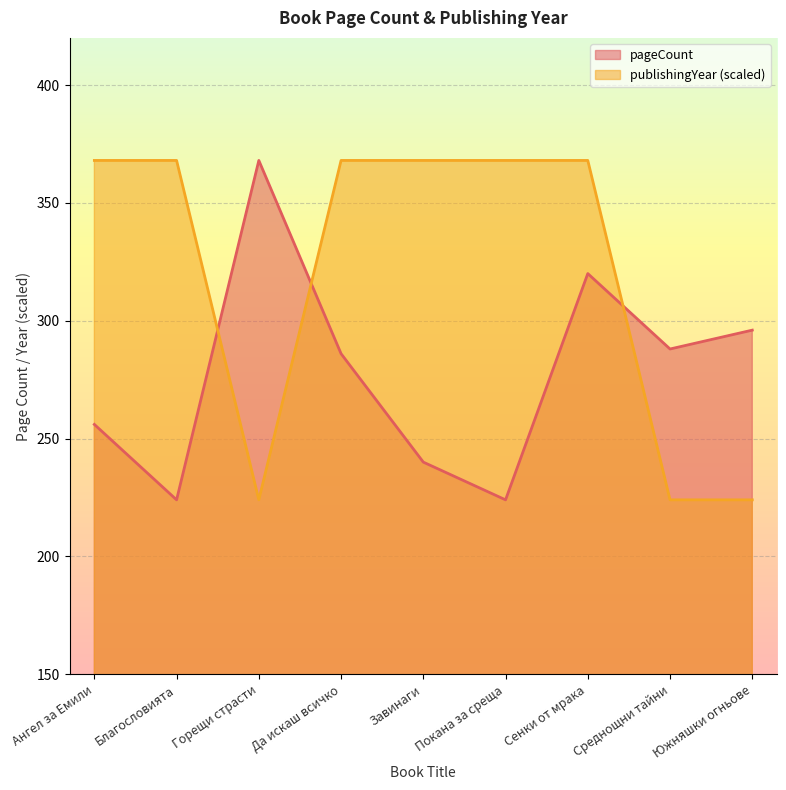

At which category does pageCount reach its first local valley?

Благословията